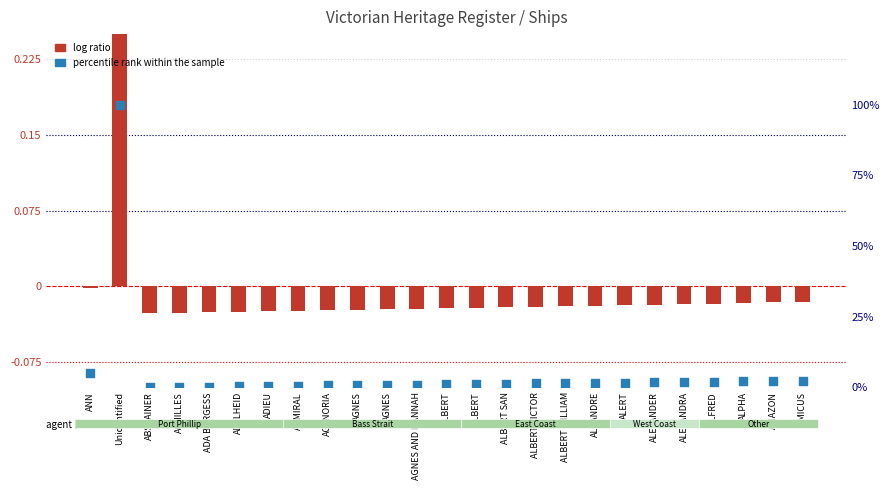

At which category is the sum across all series the highest?

Unidentified